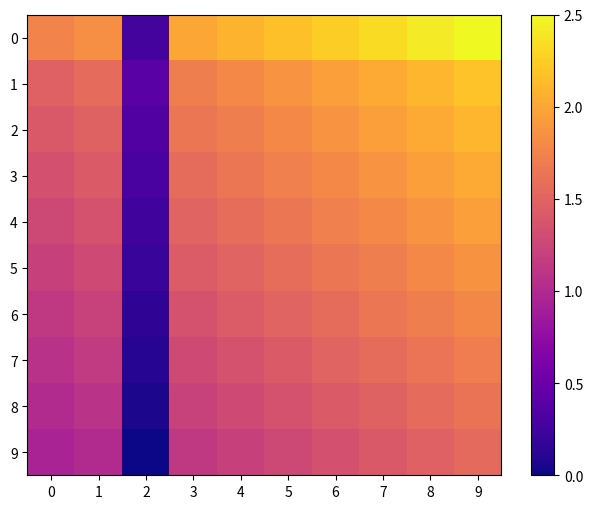

Reading right to left, what are all the values shown in this chart?

0: 9=216565.7	8=212956.2	7=209346.8	6=205737.4	5=202127.9	4=198518.5	3=194909.1	2=120518.8	1=187690.2	0=184080.8
1: 9=202815.4	8=199435.2	7=196054.9	6=192674.7	5=189294.4	4=185914.2	3=182533.9	2=125407.6	1=175773.4	0=172393.1
2: 9=199377.9	8=196054.9	7=192732.0	6=189409.0	5=186086.0	4=182763.1	3=179440.1	2=123282.0	1=172794.2	0=169471.2
3: 9=195940.3	8=192674.7	7=189409.0	6=186143.3	5=182877.7	4=179612.0	3=176346.3	2=121156.4	1=169815.0	0=166549.3
4: 9=192502.8	8=189294.4	7=186086.0	6=182877.7	5=179669.3	4=176460.9	3=173252.5	2=119030.9	1=166835.8	0=163627.4
5: 9=189065.2	8=185914.2	7=182763.1	6=179612.0	5=176460.9	4=173309.8	3=170158.7	2=116905.3	1=163856.5	0=160705.5
6: 9=185627.7	8=182533.9	7=179440.1	6=176346.3	5=173252.5	4=170158.7	3=167064.9	2=114779.8	1=160877.3	0=157783.5
7: 9=182190.1	8=179153.6	7=176117.1	6=173080.6	5=170044.1	4=167007.6	3=163971.1	2=112654.2	1=157898.1	0=154861.6
8: 9=178752.6	8=175773.4	7=172794.2	6=169815.0	5=166835.8	4=163856.5	3=160877.3	2=110528.7	1=154918.9	0=151939.7
9: 9=175315.0	8=172393.1	7=169471.2	6=166549.3	5=163627.4	4=160705.5	3=157783.5	2=108403.1	1=151939.7	0=149017.8